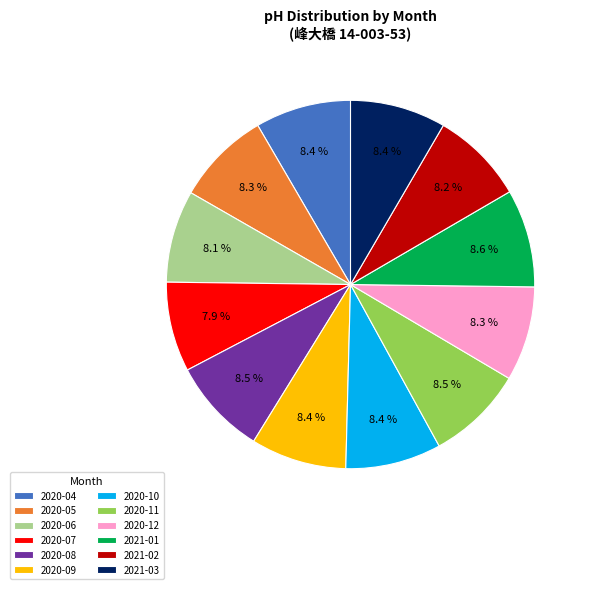

What is the ratio of the value at 2020-07 to the value at 2020-08?

0.9